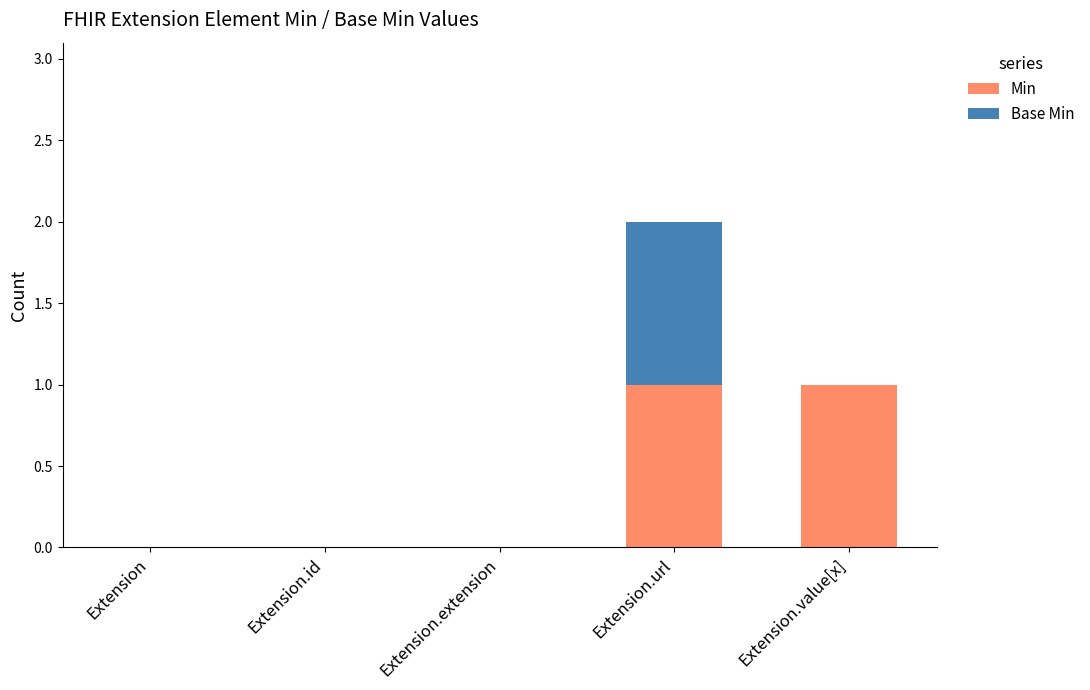

At which category is the sum across all series the highest?

Extension.url